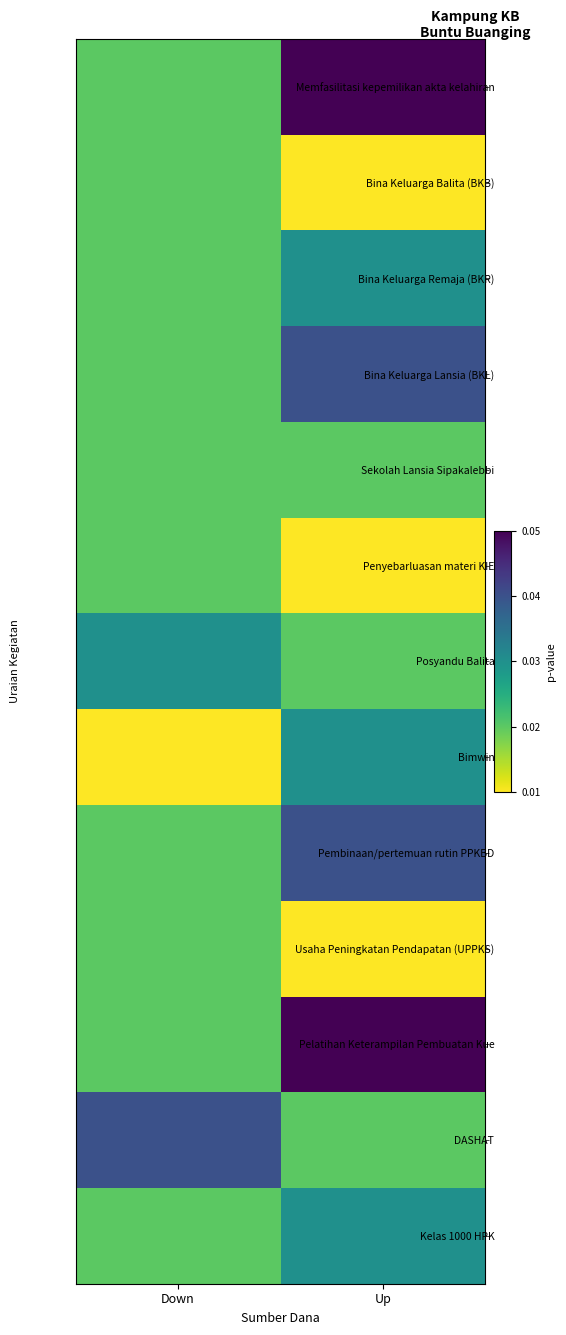

Reading left to right, list all the values displayed in this chart.

Memfasilitasi kepemilikan akta kelahiran: Down=0.0	Up=0.1
Bina Keluarga Balita (BKB): Down=0.0	Up=0.0
Bina Keluarga Remaja (BKR): Down=0.0	Up=0.0
Bina Keluarga Lansia (BKL): Down=0.0	Up=0.0
Sekolah Lansia Sipakalebbi: Down=0.0	Up=0.0
Penyebarluasan materi KIE: Down=0.0	Up=0.0
Posyandu Balita: Down=0.0	Up=0.0
Bimwin: Down=0.0	Up=0.0
Pembinaan/pertemuan rutin PPKBD: Down=0.0	Up=0.0
Usaha Peningkatan Pendapatan (UPPKS): Down=0.0	Up=0.0
Pelatihan Keterampilan Pembuatan Kue: Down=0.0	Up=0.1
DASHAT: Down=0.0	Up=0.0
Kelas 1000 HPK: Down=0.0	Up=0.0